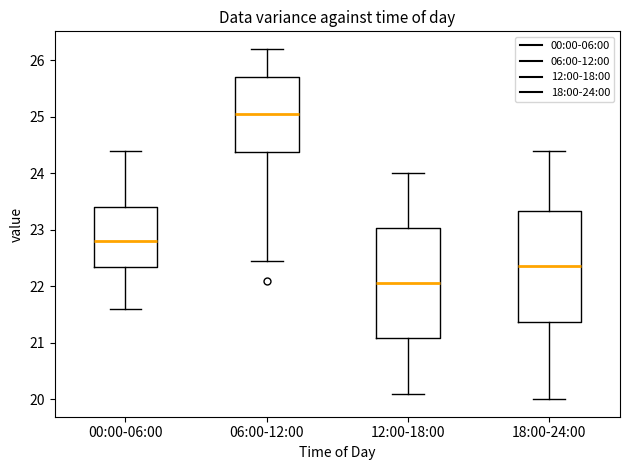

Reading left to right, read every box against the y-axis: the position of its median line, the range the box covers, and the ends of its whiskers. The values are not printed on the chart, so give them approximately, as read against the axis.

00:00-06:00: median 22.8, box 22.3 to 23.4, whiskers 21.6 to 24.4
06:00-12:00: median 25.1, box 24.4 to 25.7, whiskers 22.5 to 26.2
12:00-18:00: median 22.1, box 21.1 to 23.0, whiskers 20.1 to 24.0
18:00-24:00: median 22.4, box 21.4 to 23.3, whiskers 20.0 to 24.4